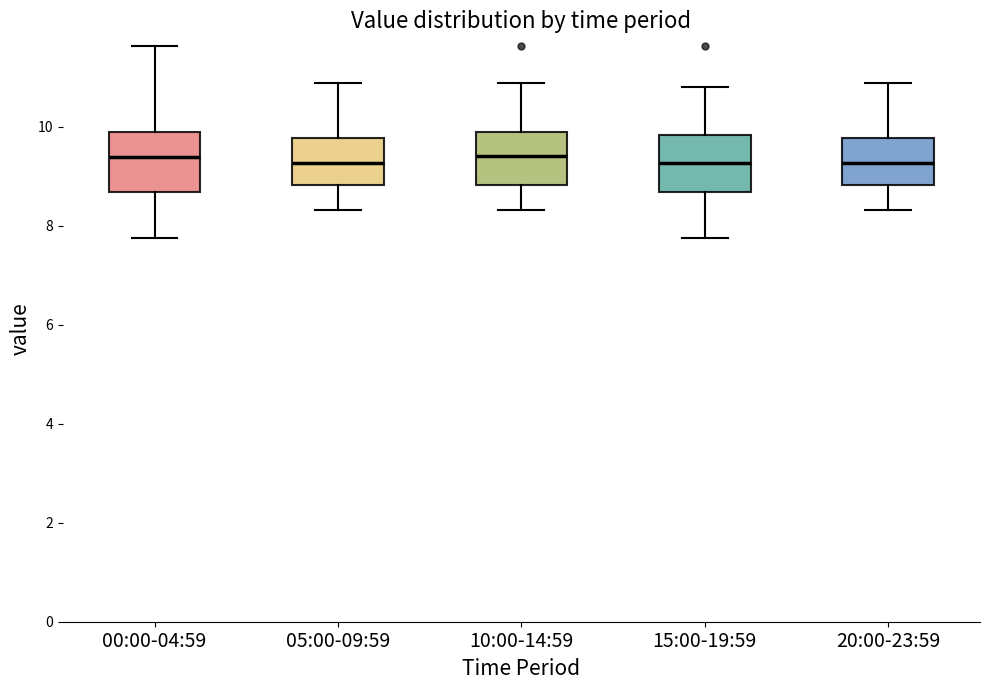

Reading left to right, read every box against the y-axis: the position of its median line, the range the box covers, and the ends of its whiskers. The values are not printed on the chart, so give them approximately, as read against the axis.

00:00-04:59: median 9.4, box 8.6 to 9.8, whiskers 7.8 to 11.6
05:00-09:59: median 9.2, box 8.8 to 9.8, whiskers 8.4 to 10.8
10:00-14:59: median 9.4, box 8.8 to 9.8, whiskers 8.4 to 10.8
15:00-19:59: median 9.2, box 8.6 to 9.8, whiskers 7.8 to 10.8
20:00-23:59: median 9.2, box 8.8 to 9.8, whiskers 8.4 to 10.8